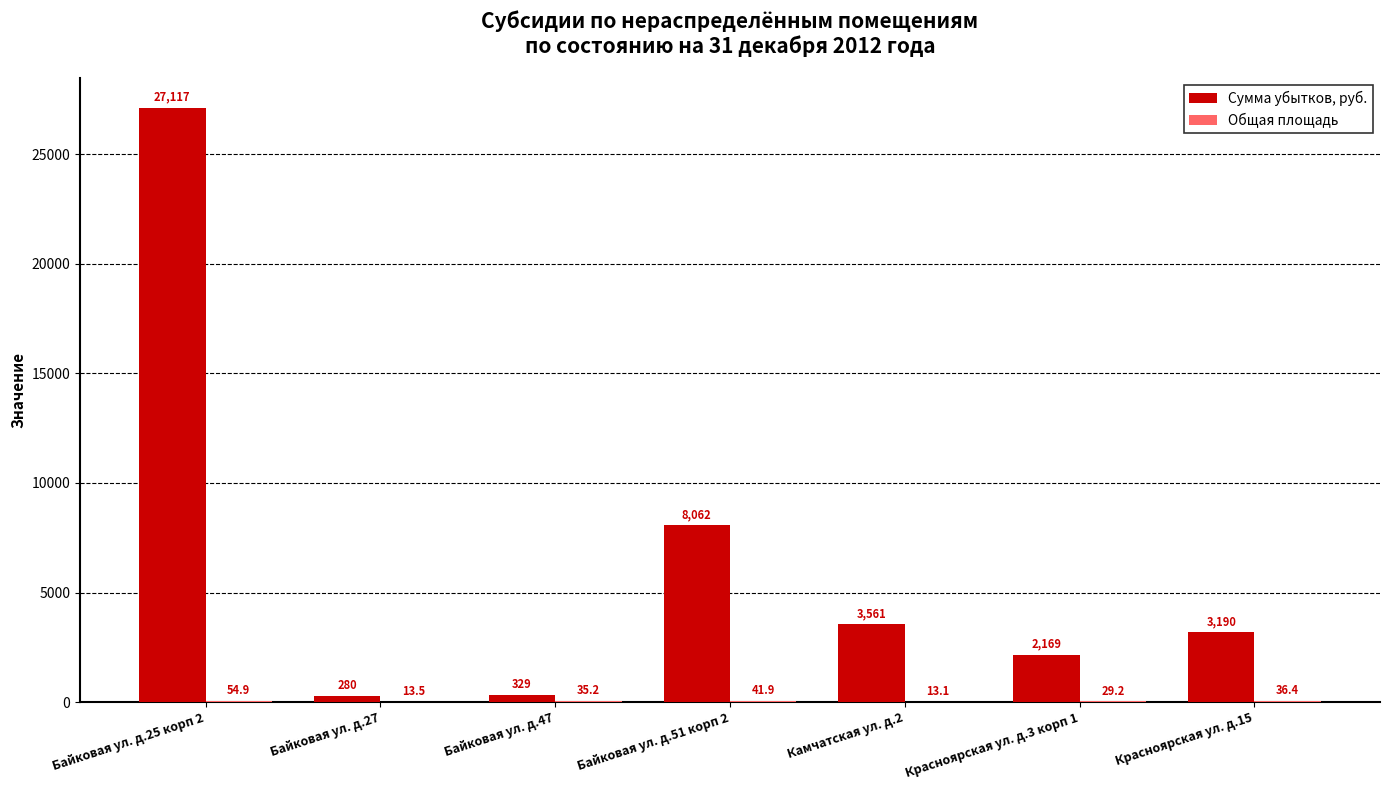

How many distinct data groups are displayed?

2